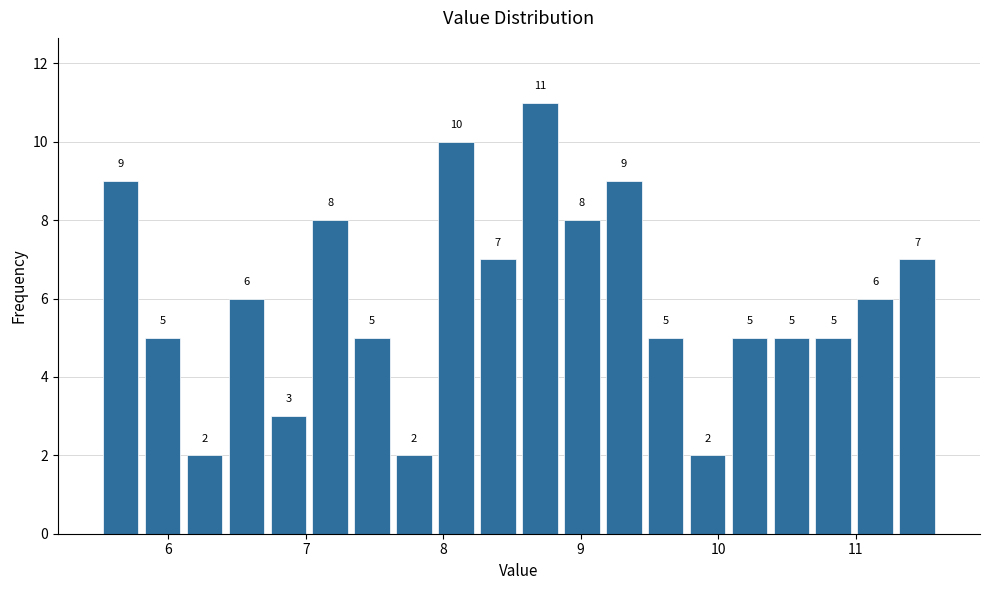

Read against the x-axis, roughly where is the centre of the tallest bar?

8.7